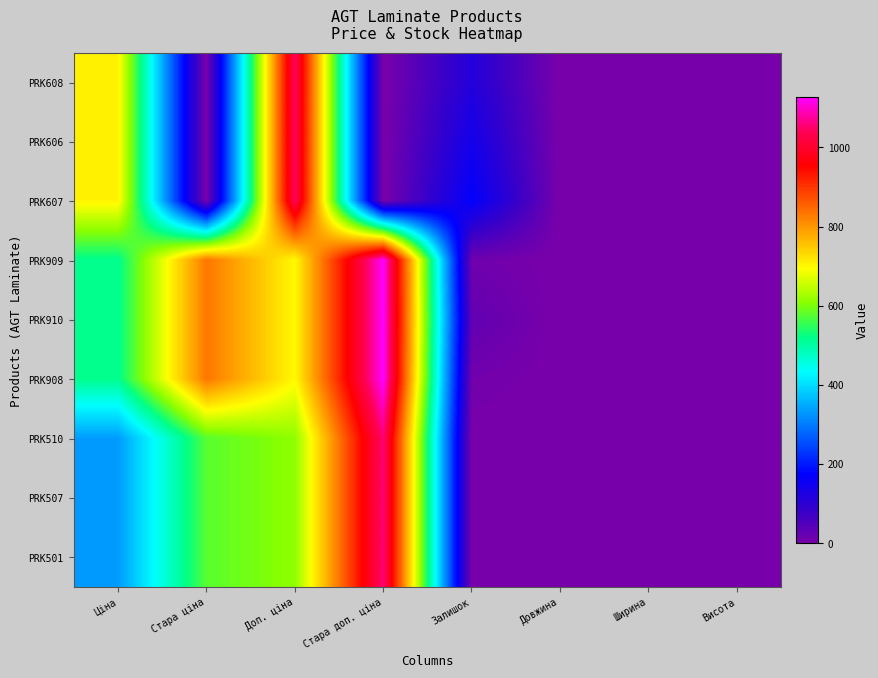

Reading left to right, transcribe all the data shown in this chart.

PRK608: Ціна=705.5	Стара ціна=0.0	Доп. ціна=1042.0	Стара доп. ціна=0.0	Залишок=115.0	Довжина=0.0	Ширина=0.0	Висота=0.0
PRK606: Ціна=705.5	Стара ціна=0.0	Доп. ціна=1042.0	Стара доп. ціна=0.0	Залишок=141.0	Довжина=0.0	Ширина=0.0	Висота=0.0
PRK607: Ціна=705.5	Стара ціна=0.0	Доп. ціна=1042.0	Стара доп. ціна=0.0	Залишок=171.0	Довжина=0.0	Ширина=0.0	Висота=0.0
PRK909: Ціна=515.8	Стара ціна=832.4	Доп. ціна=699.0	Стара доп. ціна=1128.0	Залишок=12.0	Довжина=0.0	Ширина=0.0	Висота=0.0
PRK910: Ціна=515.8	Стара ціна=832.4	Доп. ціна=699.0	Стара доп. ціна=1128.0	Залишок=28.0	Довжина=0.0	Ширина=0.0	Висота=0.0
PRK908: Ціна=515.8	Стара ціна=832.4	Доп. ціна=699.0	Стара доп. ціна=1128.0	Залишок=9.0	Довжина=0.0	Ширина=0.0	Висота=0.0
PRK510: Ціна=334.4	Стара ціна=576.6	Доп. ціна=613.0	Стара доп. ціна=1057.2	Залишок=0.0	Довжина=0.0	Ширина=0.0	Висота=0.0
PRK507: Ціна=334.4	Стара ціна=576.6	Доп. ціна=613.0	Стара доп. ціна=1057.2	Залишок=0.0	Довжина=0.0	Ширина=0.0	Висота=0.0
PRK501: Ціна=334.4	Стара ціна=576.6	Доп. ціна=613.0	Стара доп. ціна=1057.2	Залишок=0.0	Довжина=0.0	Ширина=0.0	Висота=0.0